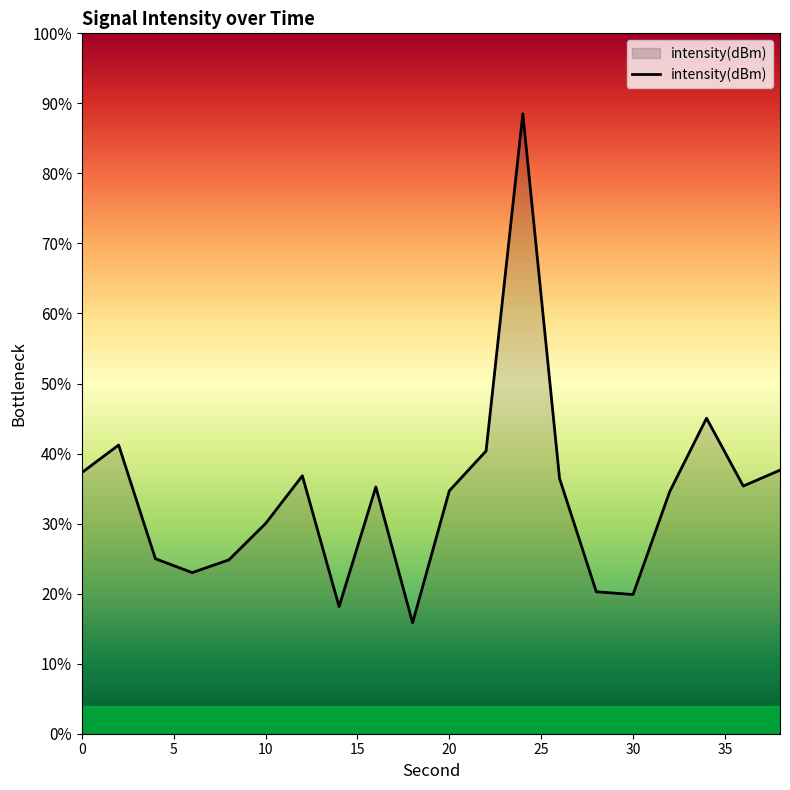

How many interior local peaks (higher than both neighbors) does the data have?

5